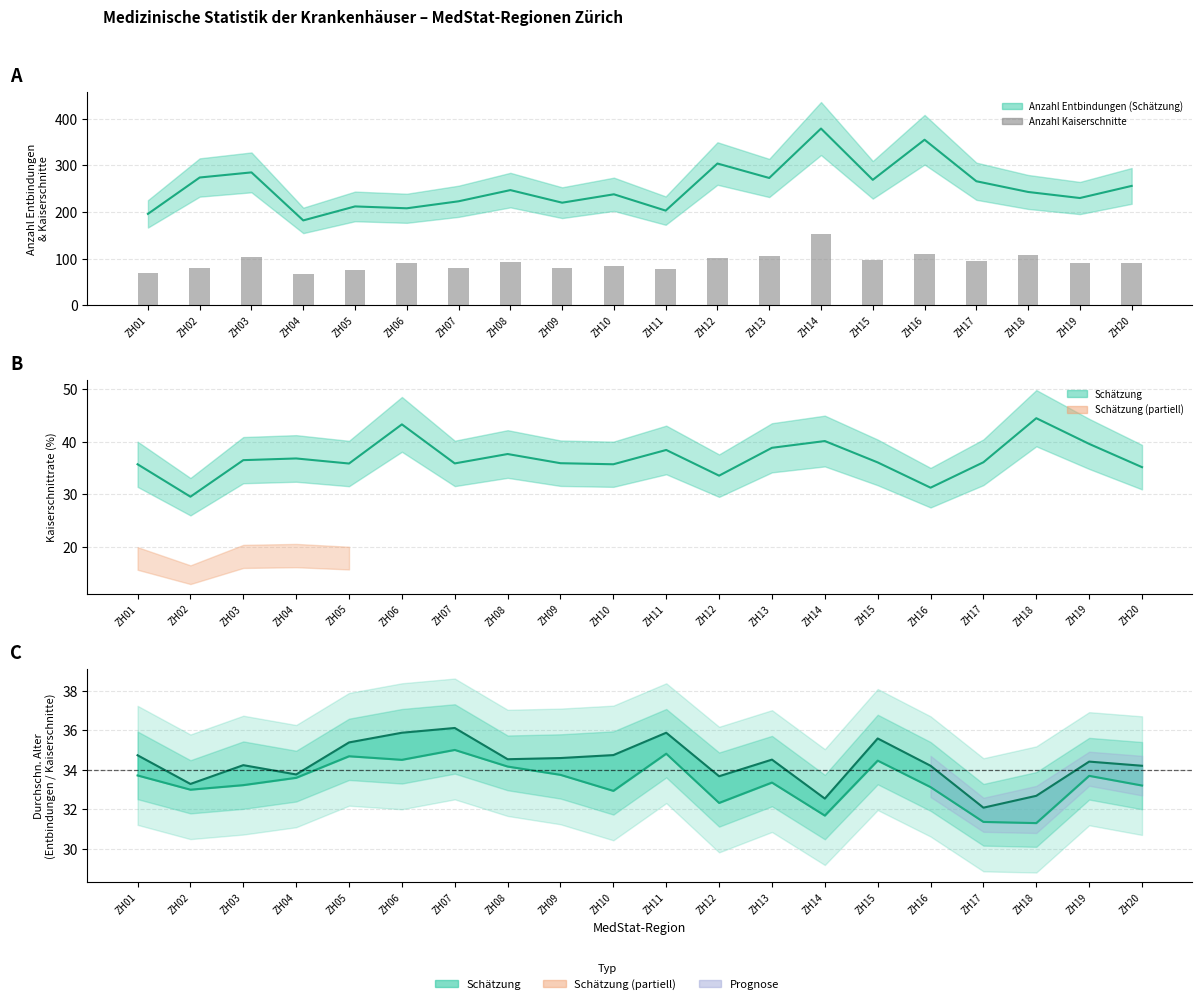

What is the total value across all series at ZH03?

171.4